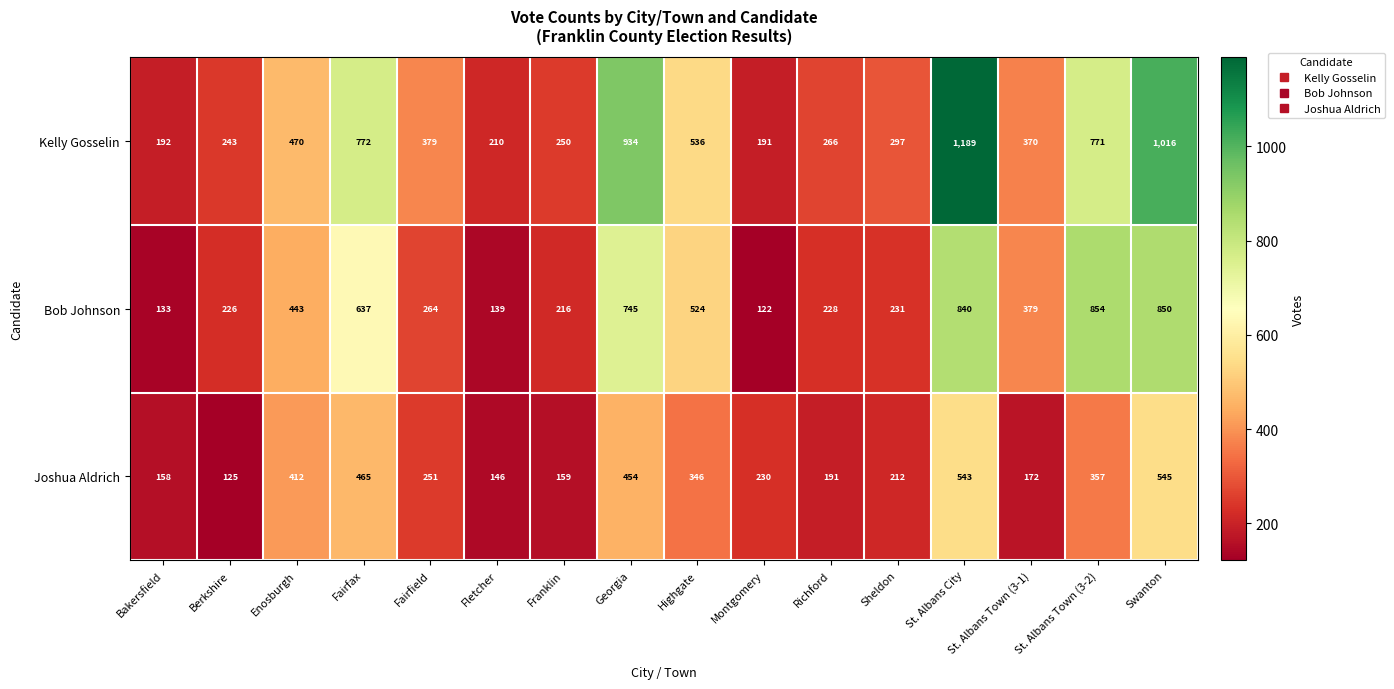

Which series has the largest total across all categories?

Kelly Gosselin